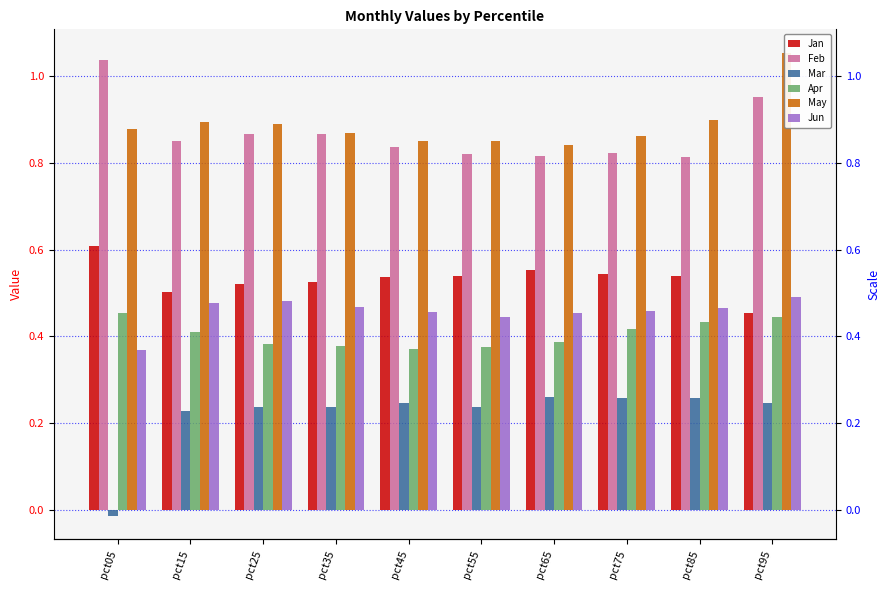

Count the number of data series in this chart.

6